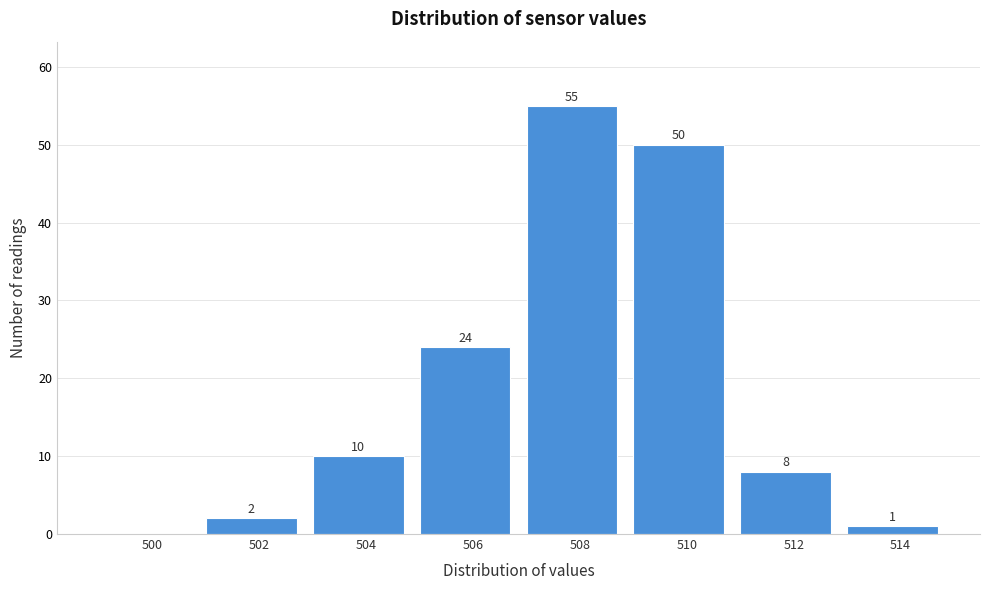

Reading left to right, transcribe all the data shown in this chart.

500=0	502=2	504=10	506=24	508=55	510=50	512=8	514=1